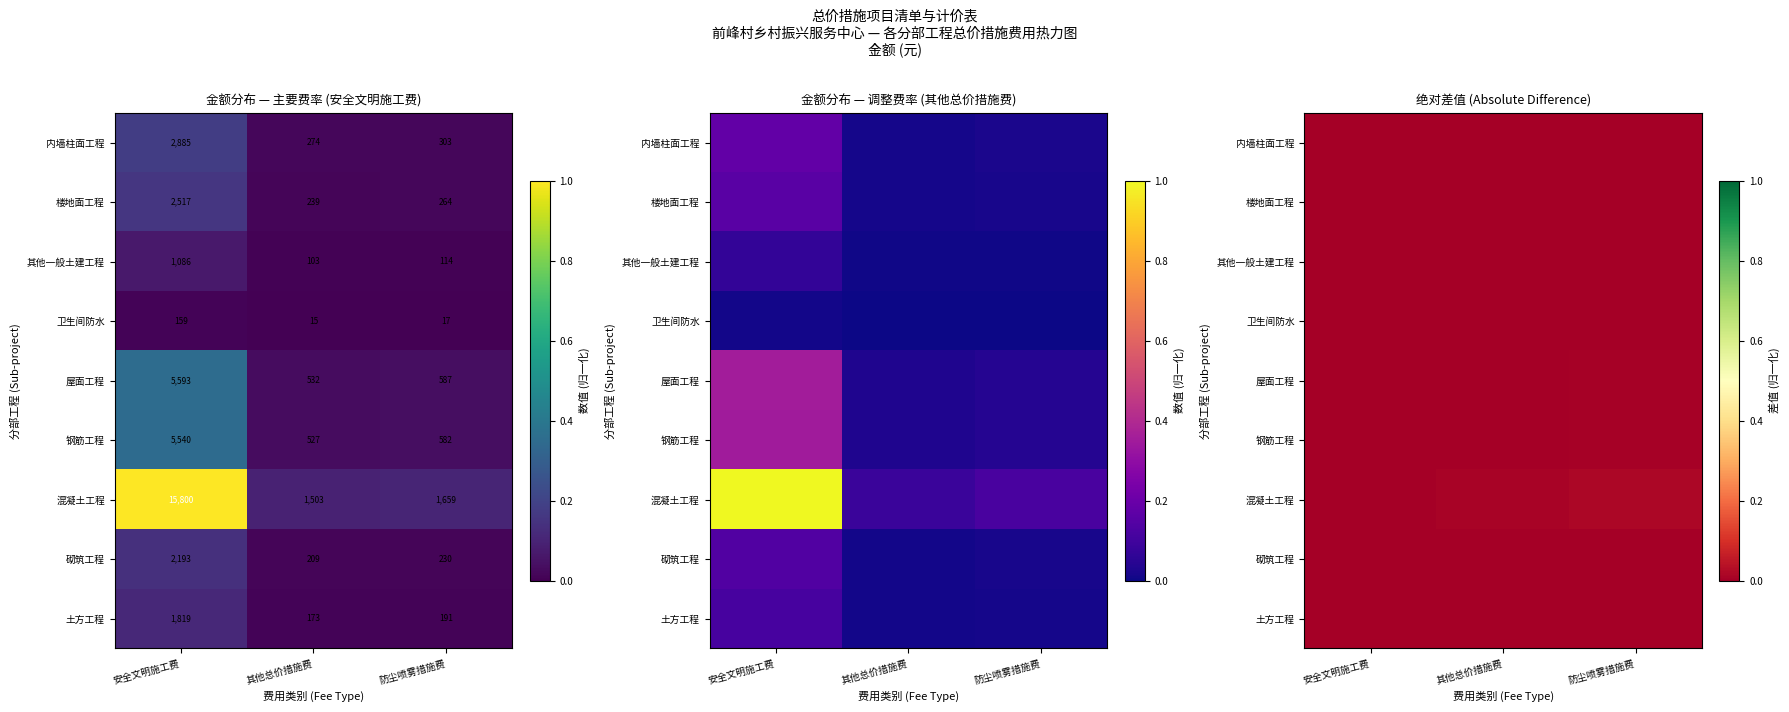

The value of 钢筋工程 at 安全文明施工费 is 0.0. True or false?

False